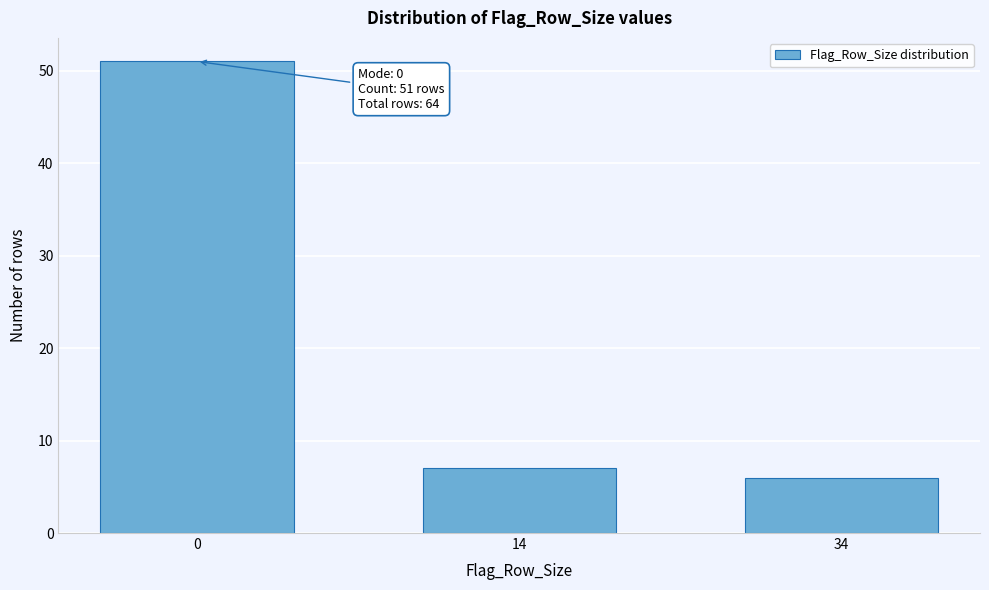

Reading right to left, what are all the values shown in this chart?

34=6	14=7	0=51